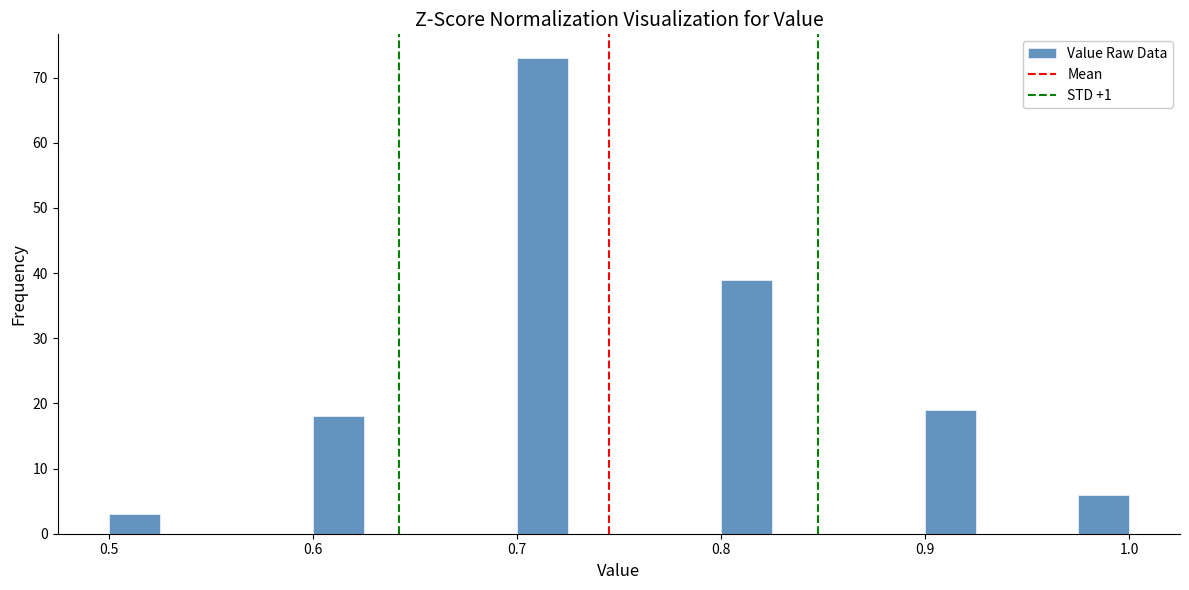

Read against the x-axis, roughly where is the centre of the tallest bar?

0.71